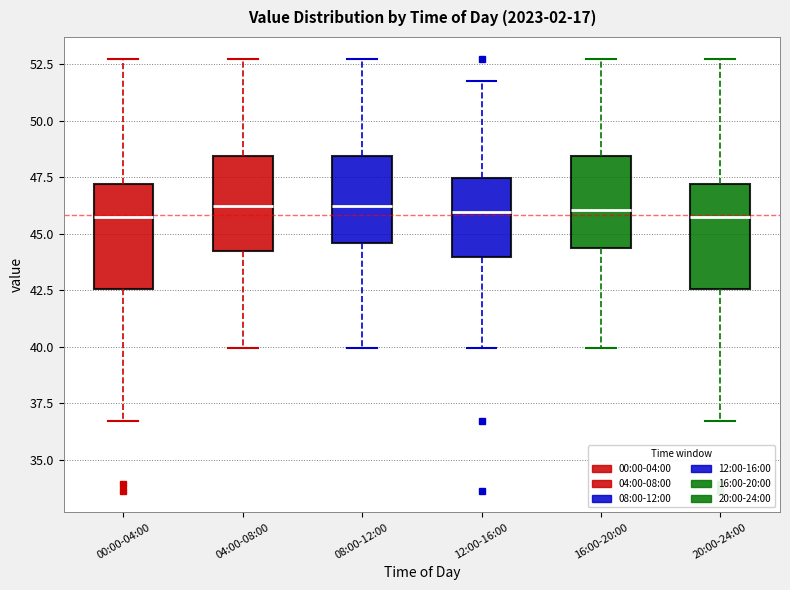

Where does the upper whisker of the box for 04:00-08:00 end on the y-axis? The values are not printed on the chart, so give them approximately, as read against the axis.

53.0